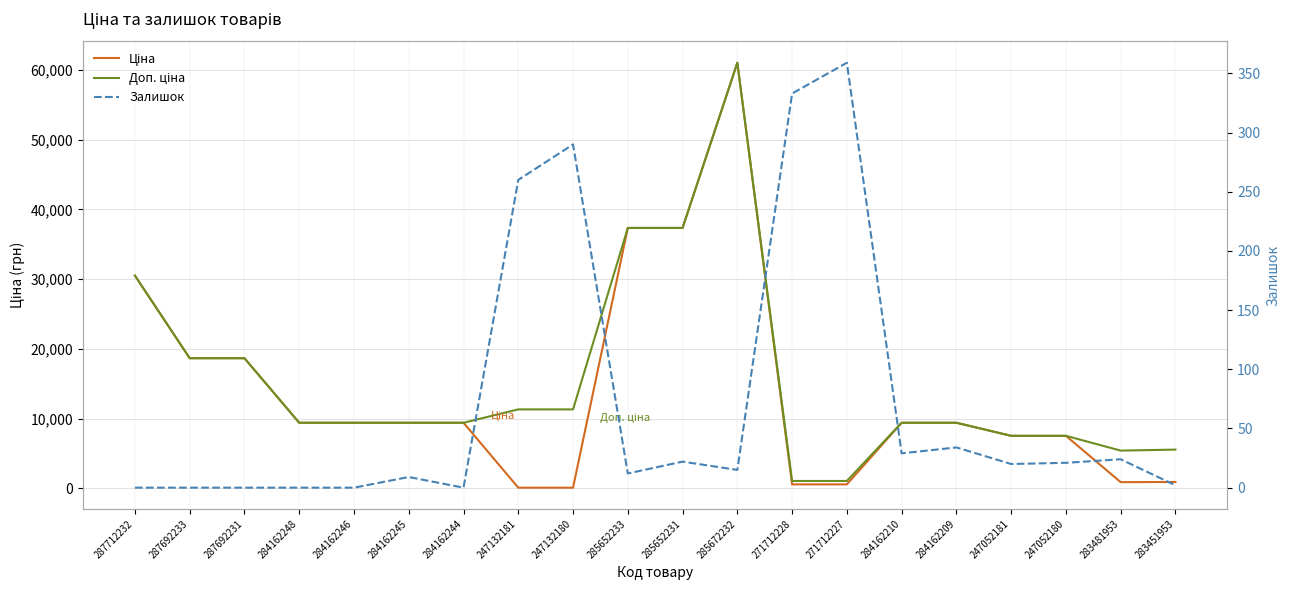

At which category does the chart reach its minimum across all series?

287712232